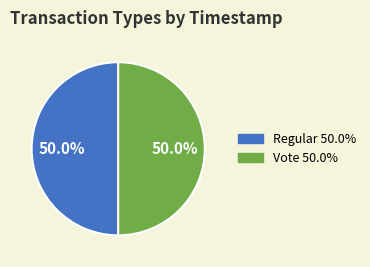

What is the ratio of the value at Vote to the value at Regular?

1.0